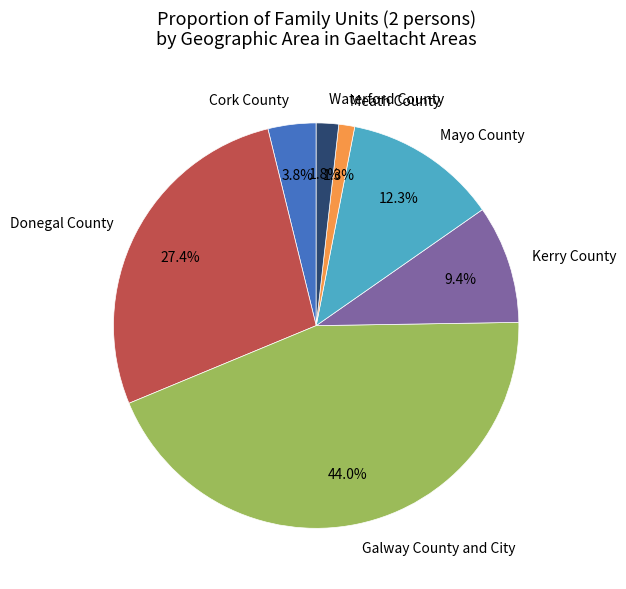

How many slices are in this pie chart?

7